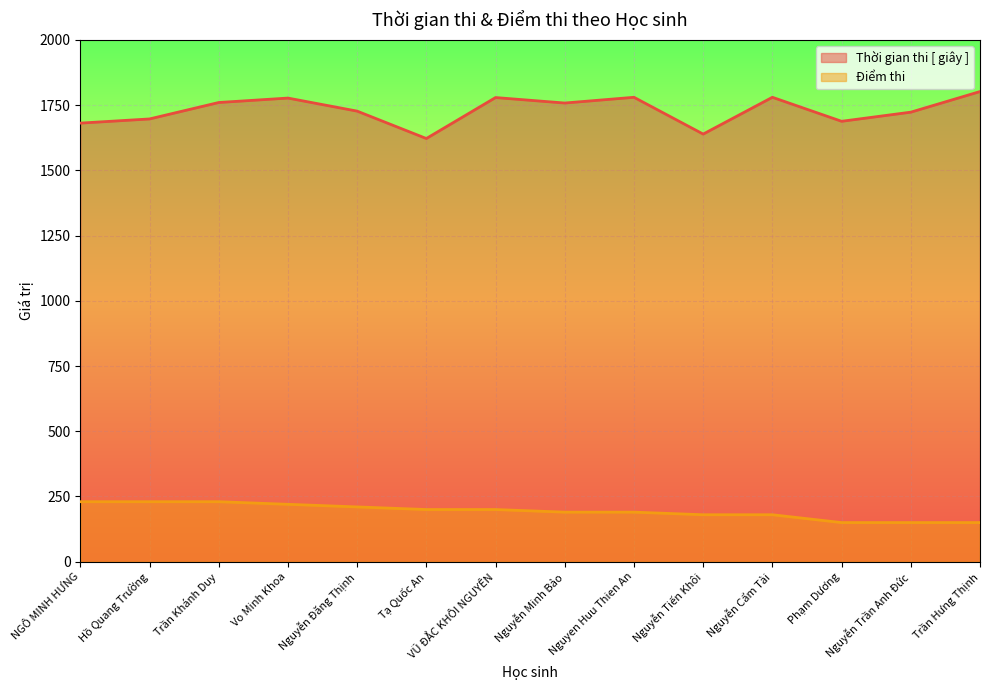

Reading left to right, transcribe all the data shown in this chart.

Thời gian thi [ giây ]: NGÔ MINH HƯNG=1681	Hồ Quang Trường=1697	Trần Khánh Duy=1760	Vo Minh Khoa=1777	Nguyễn Đăng Thịnh=1727	Tạ Quốc An=1622	VŨ ĐẮC KHÔI NGUYÊN=1779	Nguyễn Minh Bảo=1758	Nguyen Huu Thien An=1780	Nguyễn Tiến Khôi=1639	Nguyễn Cẩm Tài=1780	Phạm Dương=1688	Nguyễn Trần Anh Đức=1723	Trần Hưng Thịnh=1802
Điểm thi: NGÔ MINH HƯNG=230	Hồ Quang Trường=230	Trần Khánh Duy=230	Vo Minh Khoa=220	Nguyễn Đăng Thịnh=210	Tạ Quốc An=200	VŨ ĐẮC KHÔI NGUYÊN=200	Nguyễn Minh Bảo=190	Nguyen Huu Thien An=190	Nguyễn Tiến Khôi=180	Nguyễn Cẩm Tài=180	Phạm Dương=150	Nguyễn Trần Anh Đức=150	Trần Hưng Thịnh=150